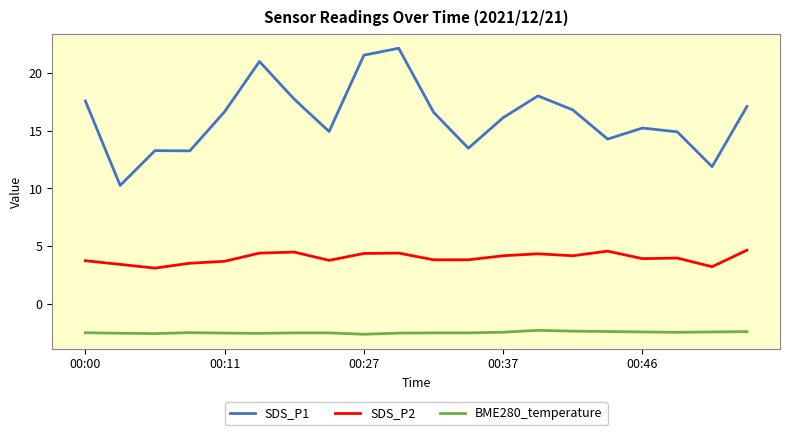

Rank the series by their average value, from lowest to highest.

BME280_temperature, SDS_P2, SDS_P1